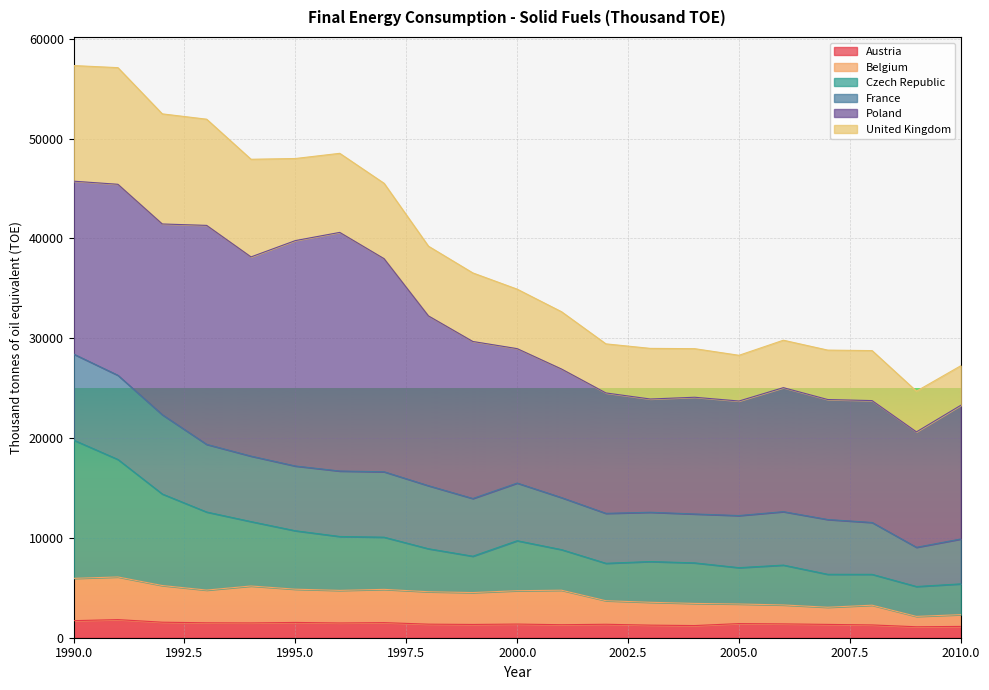

True or false: Austria and Belgium intersect in this chart.

False